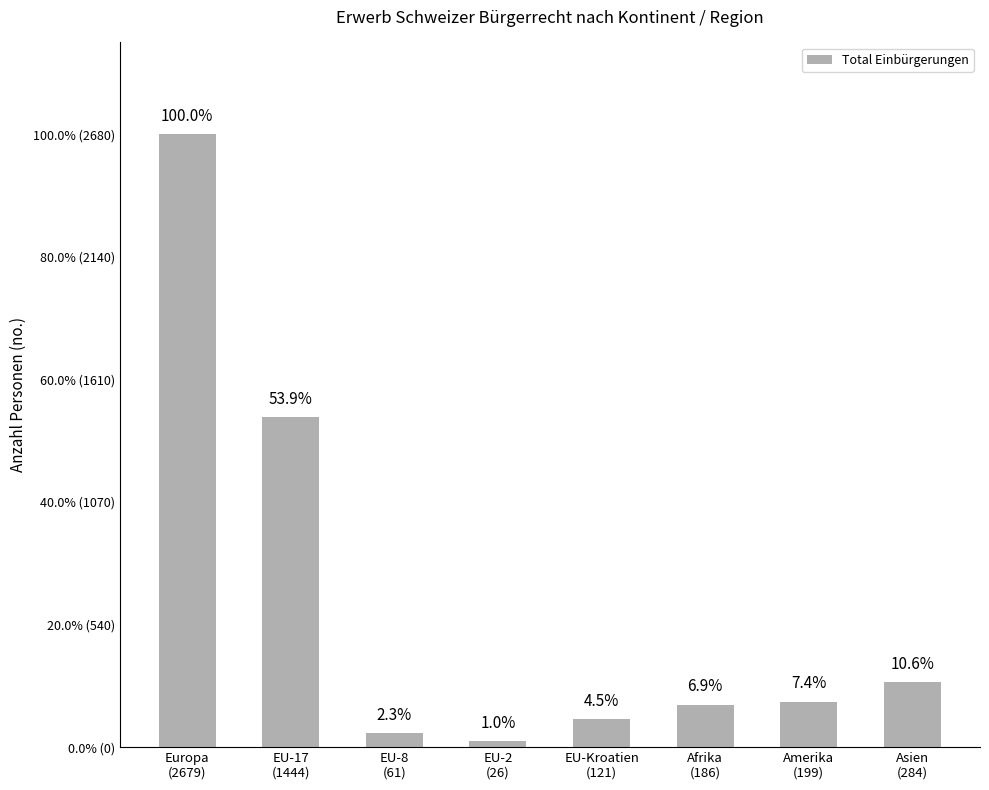

Are the bars horizontal?

No